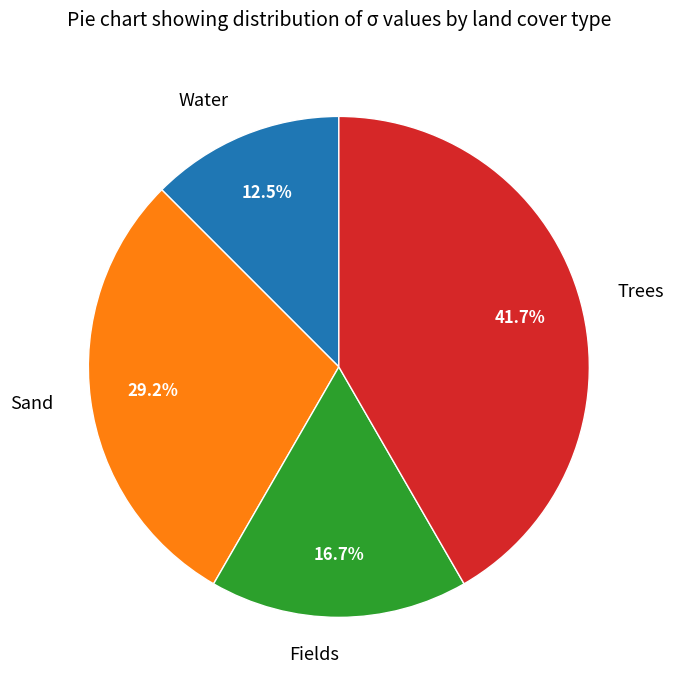

To the nearest percent, what is the average slice percentage?

25%